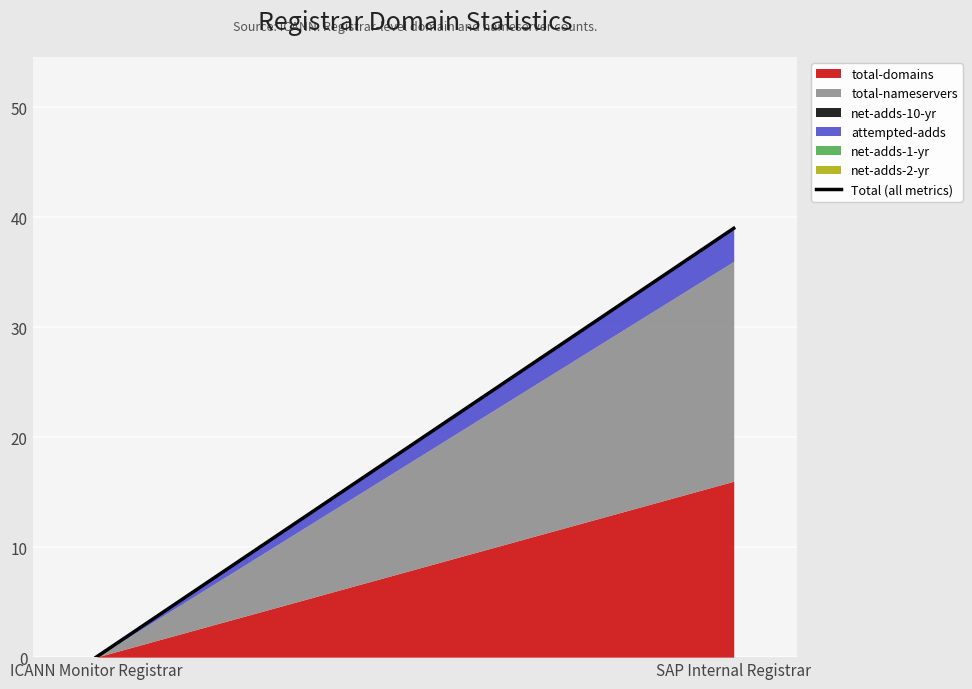

What is the label of the 2nd point from the right?

ICANN Monitor Registrar